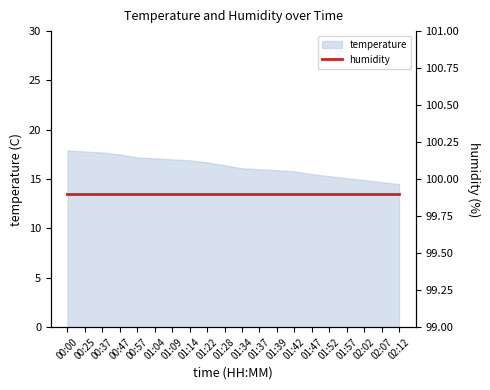

Reading left to right, transcribe all the data shown in this chart.

17.9	17.8	17.7	17.5	17.2	17.1	17.0	16.9	16.7	16.4	16.1	16.0	15.9	15.8	15.5	15.3	15.1	14.9	14.7	14.5